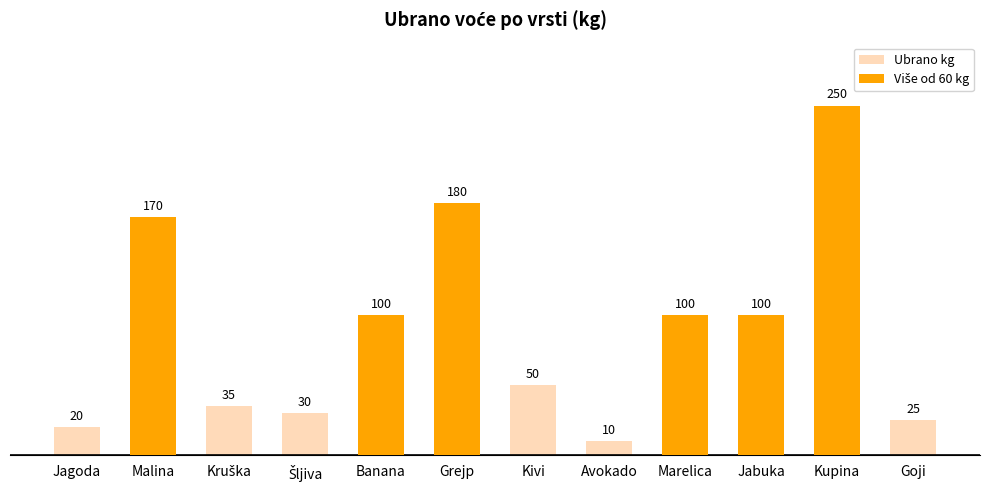

Which label corresponds to the smallest value in the chart?

Jagoda